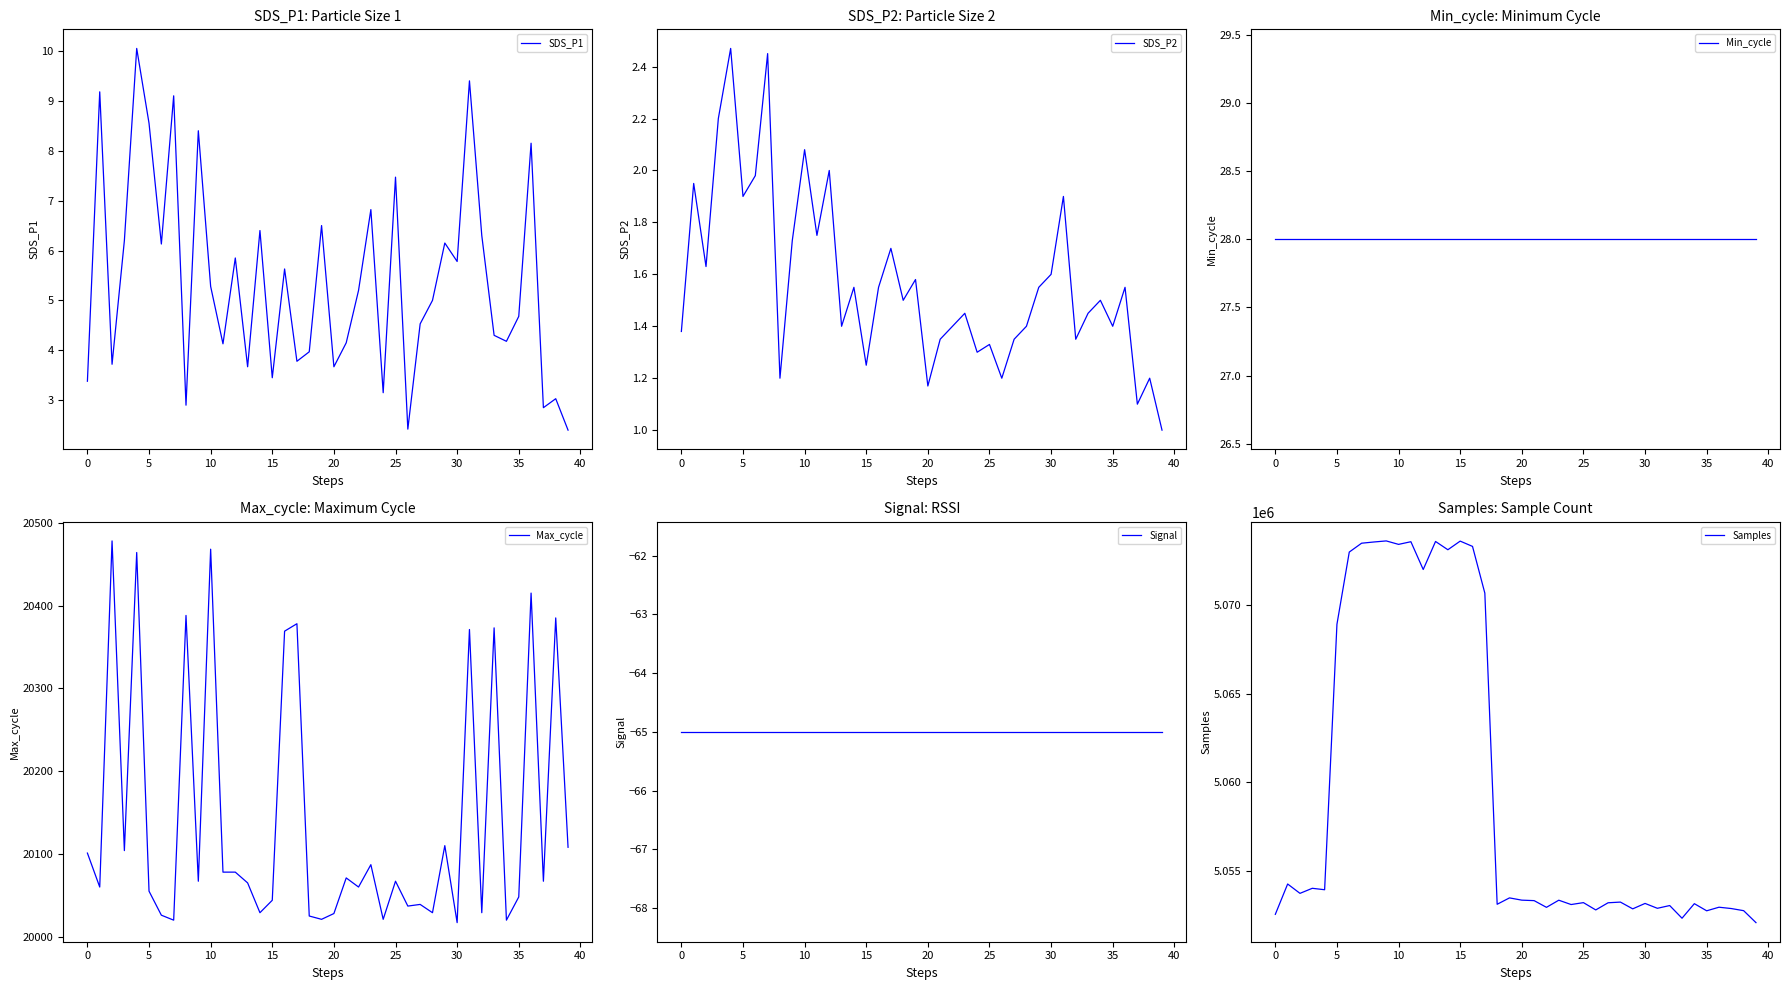

What is the lowest value of the SDS_P1 series?

2.4